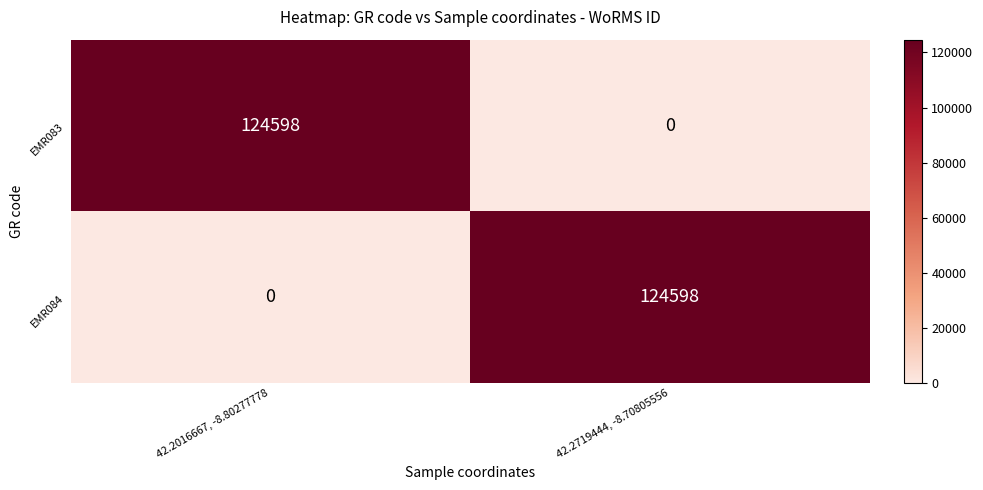

What is the sum of all EMR084 values?

124598